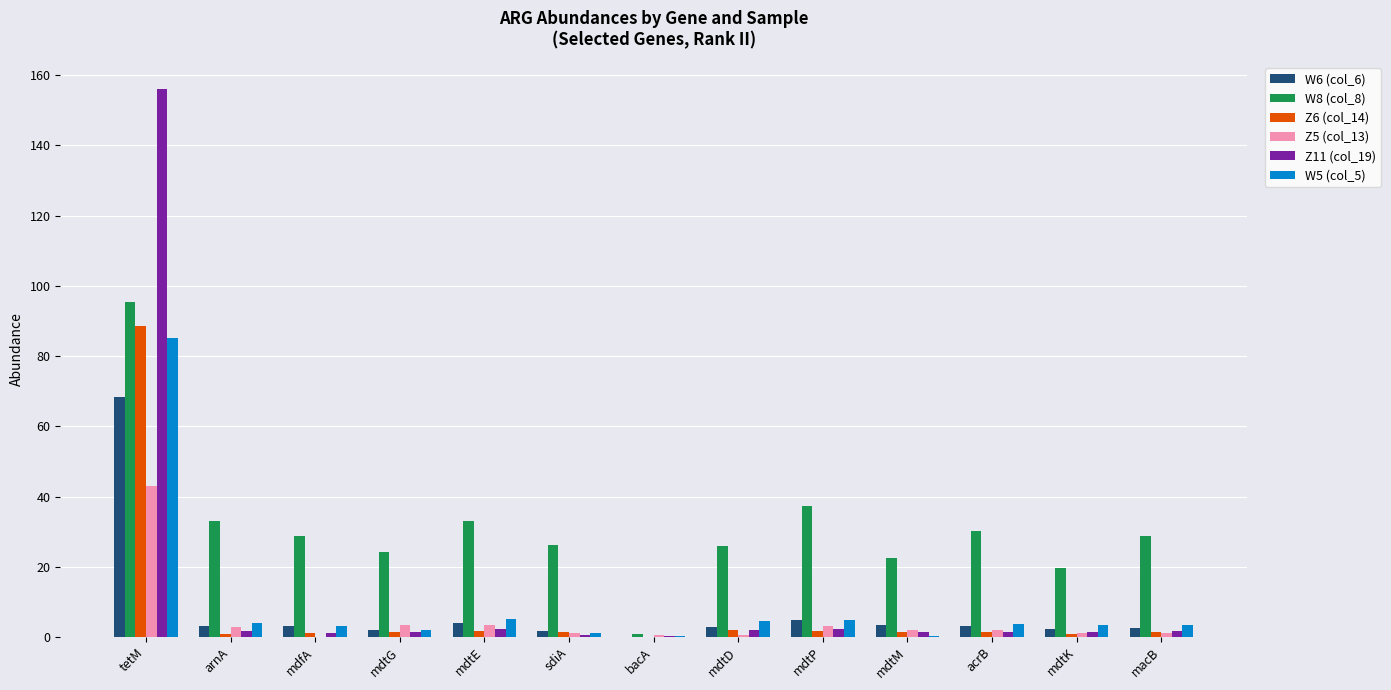

Which series has the largest total across all categories?

W8 (col_8)